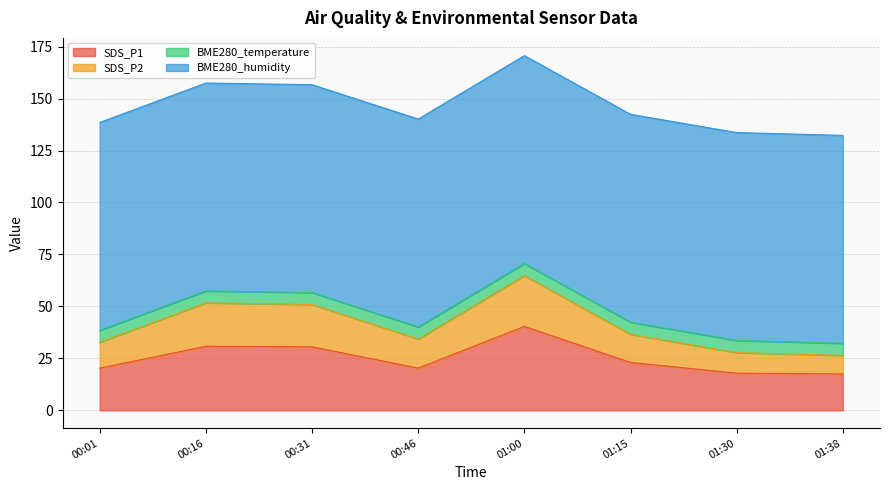

At how many categories does at least one series exceed 20?

8